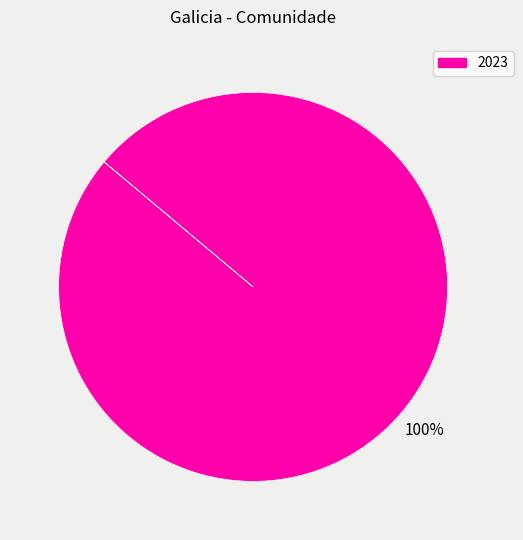

How many slices are in this pie chart?

1